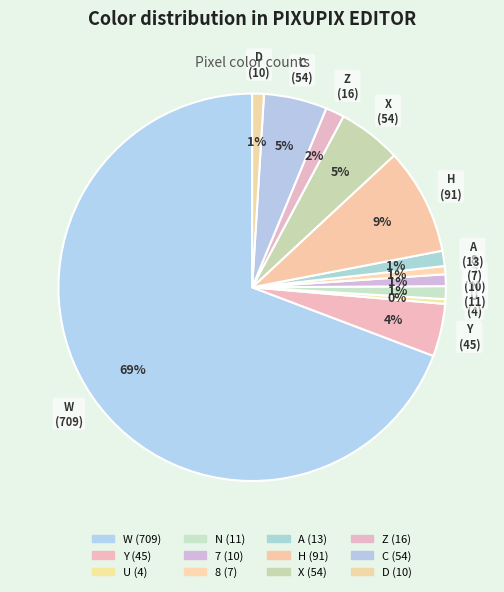

Is it true that H is 9% of the pie?

True